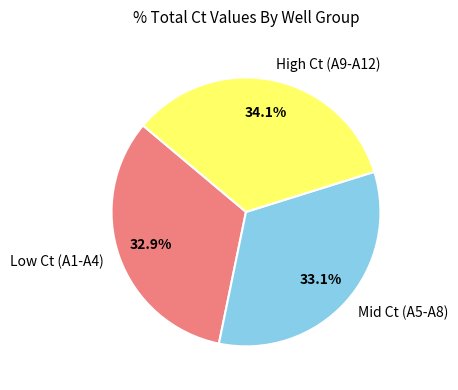

Which has a higher value, Low Ct (A1-A4) or High Ct (A9-A12)?

High Ct (A9-A12)